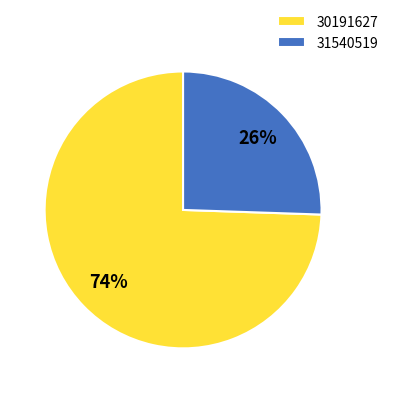

Count the number of slices in the pie.

2